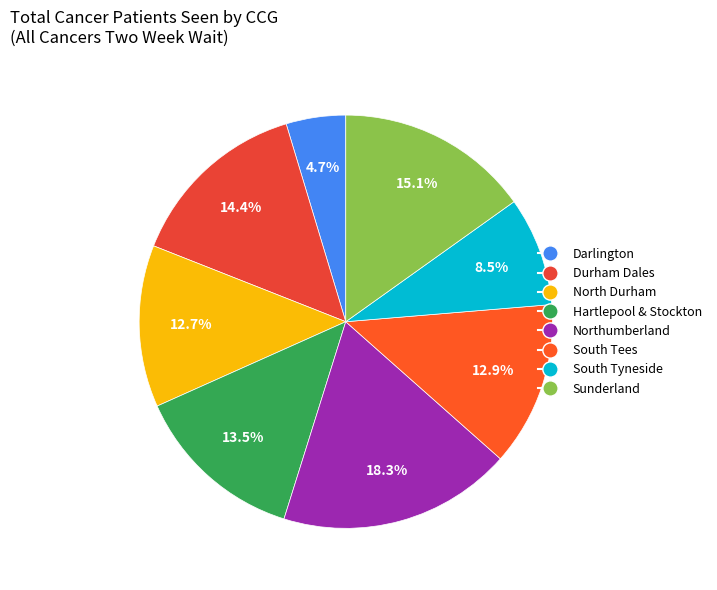

Count the number of slices in the pie.

8